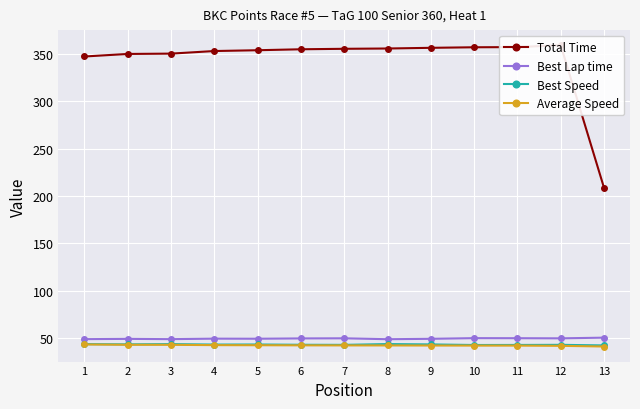

What is the average value of the Total Time series?

342.8